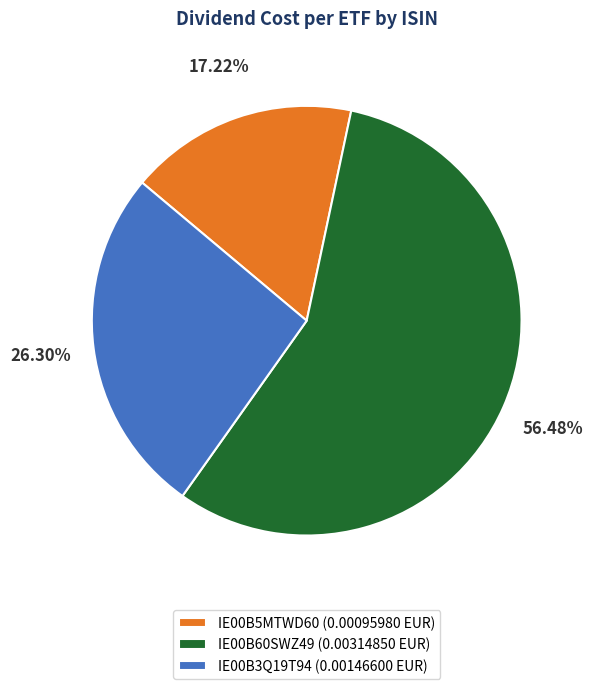

What portion of the pie excludes IE00B3Q19T94?

73.7%